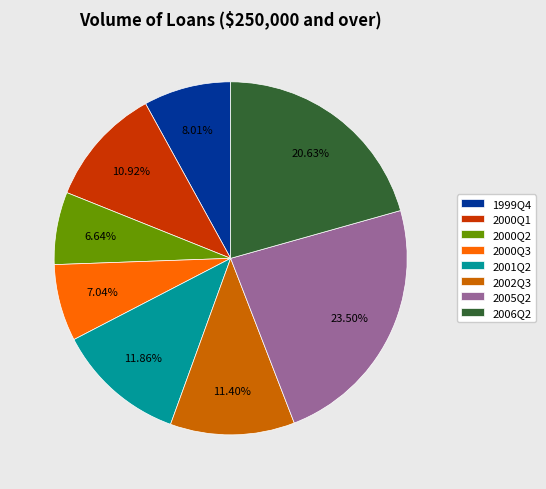

Is there a majority slice in this chart?

No